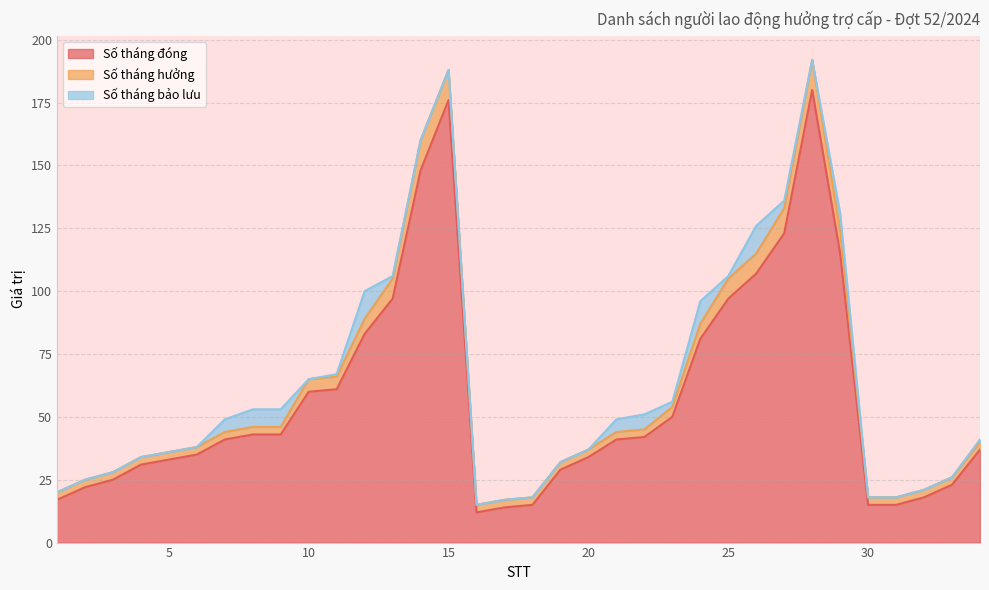

Which has a higher value, 2 or 27?

27